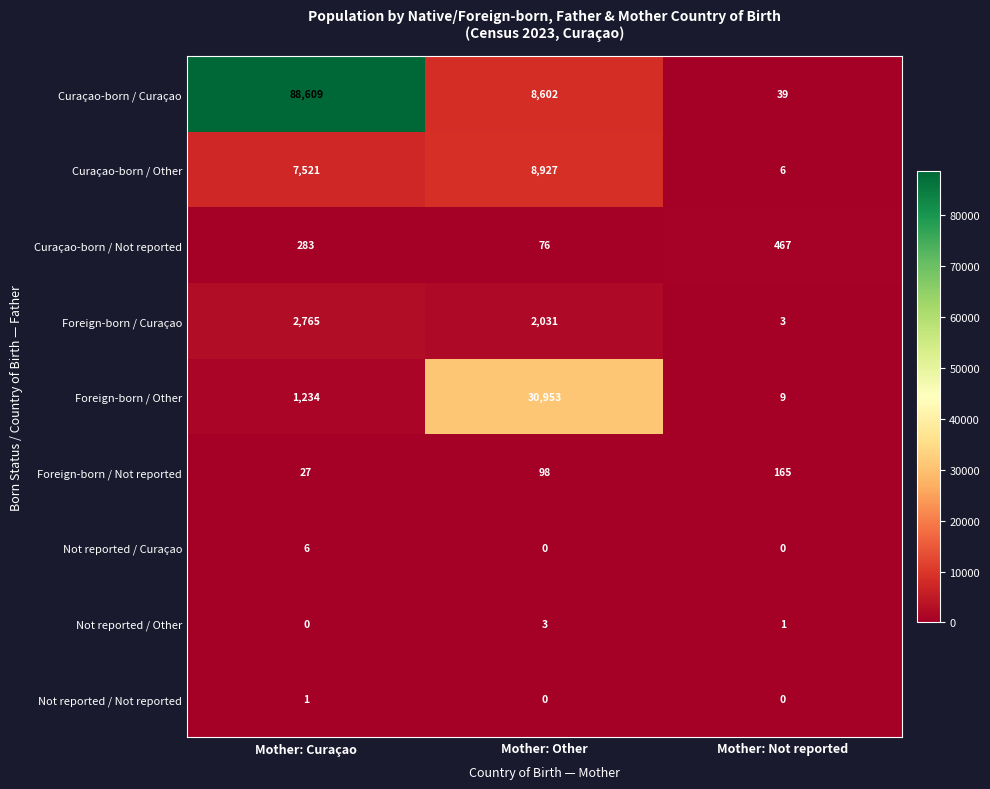

What is the greatest value displayed?

88609